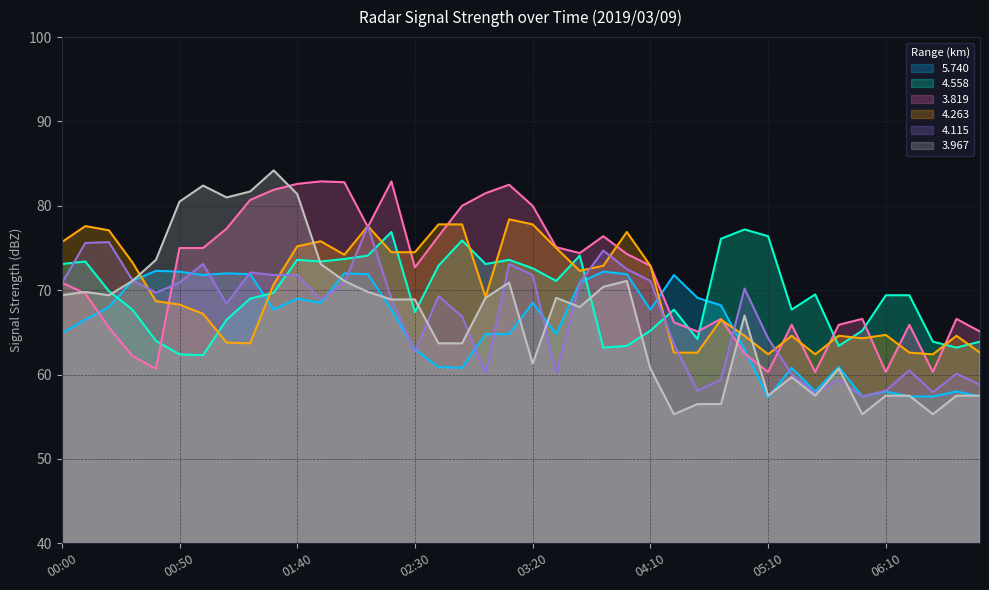

Which series has the largest total across all categories?

3.819